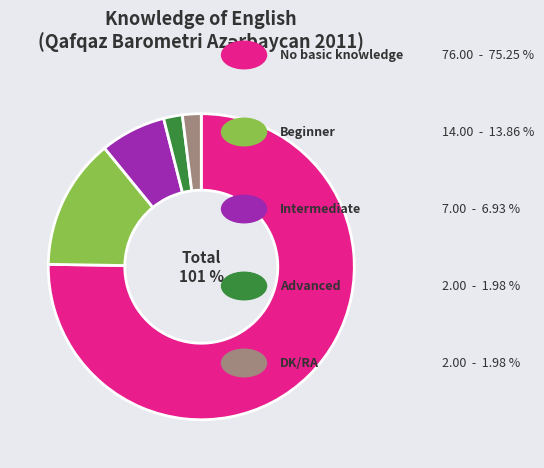

What is the change in value from Beginner to Advanced?

-12